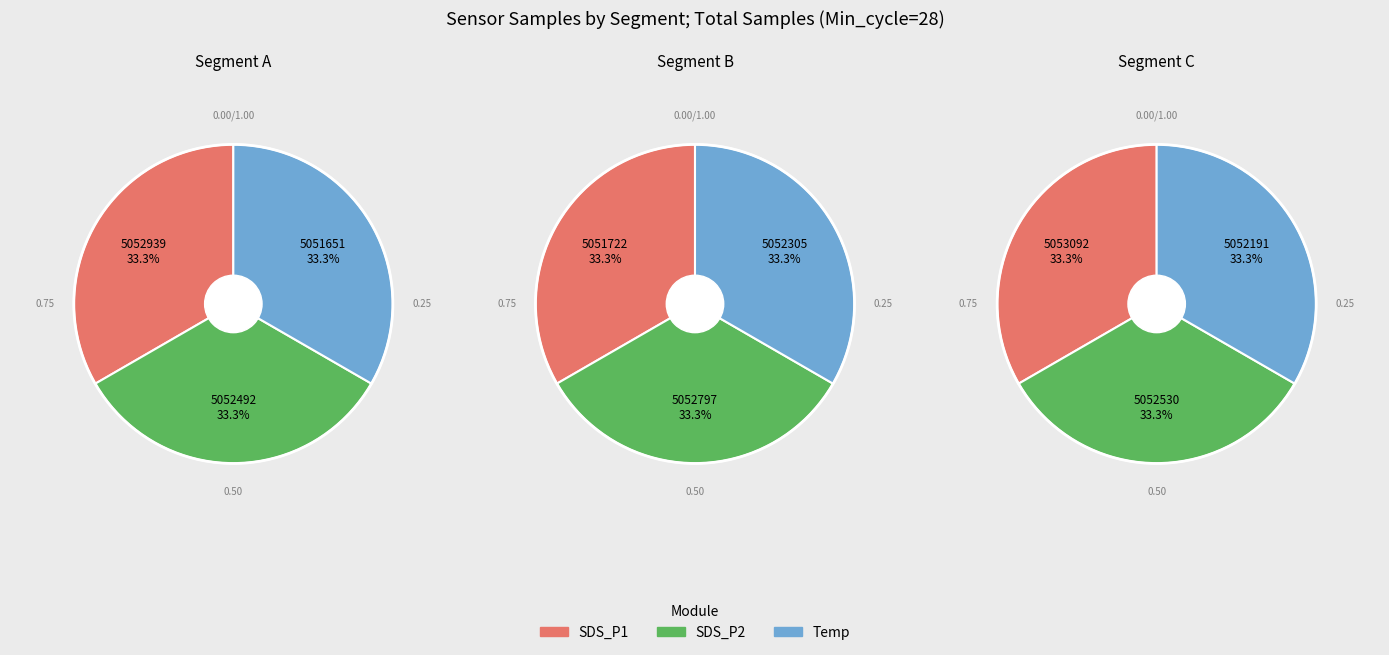

Rank the series at 3 from highest to lowest value.

SDS_P2, SDS_P1, Temp